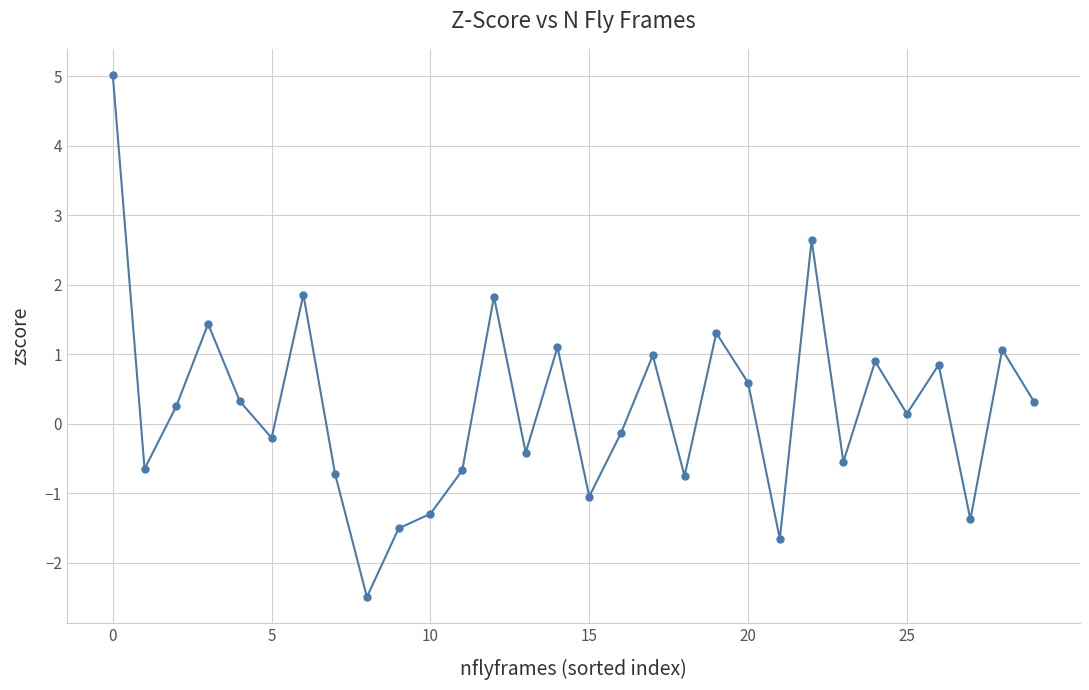

True or false: the data has more than 1 interior local peaks.

True